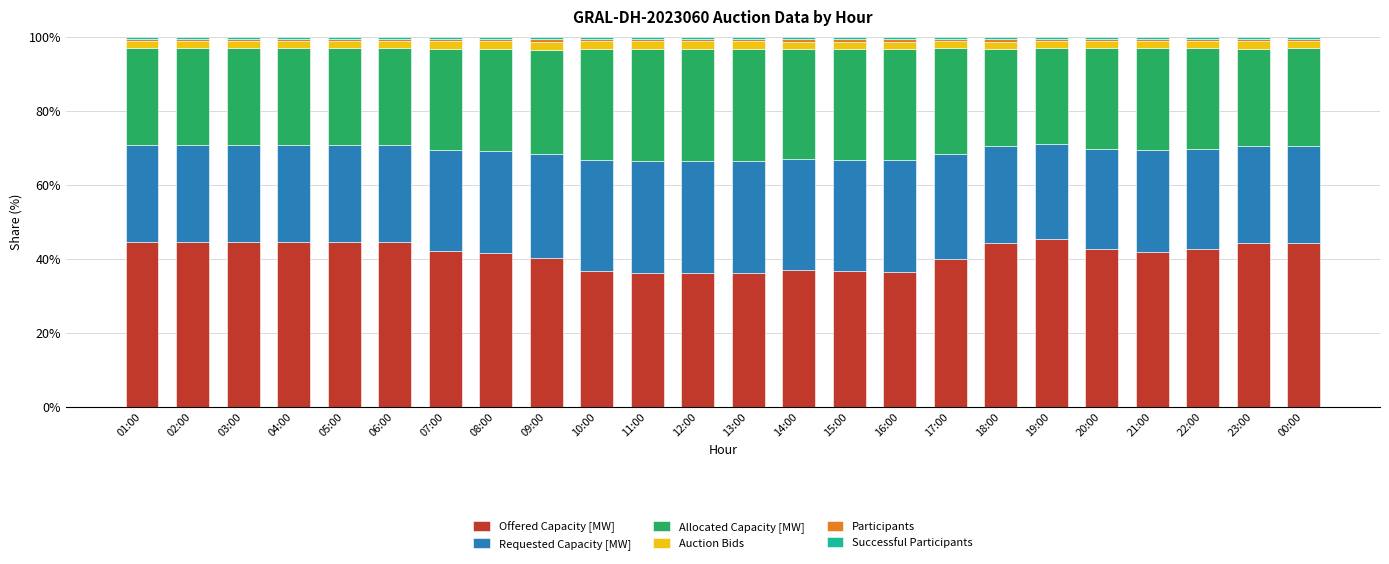

What is the lowest value of the Offered Capacity [MW] series?

36.2